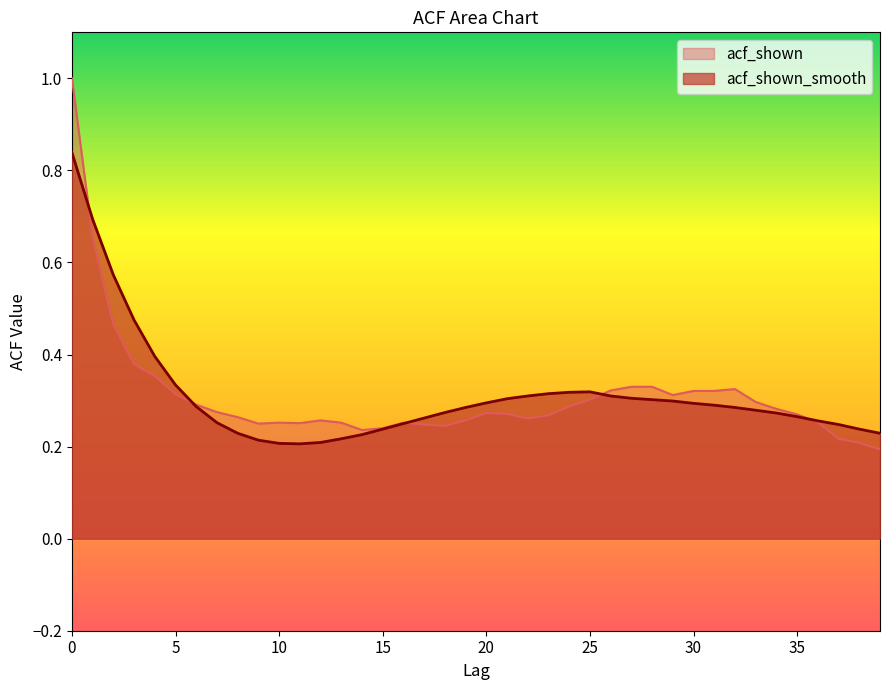

Reading right to left, transcribe all the data shown in this chart.

acf_shown: 39=0.2	38=0.2	37=0.2	36=0.3	35=0.3	34=0.3	33=0.3	32=0.3	31=0.3	30=0.3	29=0.3	28=0.3	27=0.3	26=0.3	25=0.3	24=0.3	23=0.3	22=0.3	21=0.3	20=0.3	19=0.3	18=0.2	17=0.2	16=0.3	15=0.2	14=0.2	13=0.3	12=0.3	11=0.3	10=0.3	9=0.2	8=0.3	7=0.3	6=0.3	5=0.3	4=0.4	3=0.4	2=0.5	1=0.7	0=1.0
acf_shown_smooth: 39=0.2	38=0.2	37=0.2	36=0.3	35=0.3	34=0.3	33=0.3	32=0.3	31=0.3	30=0.3	29=0.3	28=0.3	27=0.3	26=0.3	25=0.3	24=0.3	23=0.3	22=0.3	21=0.3	20=0.3	19=0.3	18=0.3	17=0.3	16=0.2	15=0.2	14=0.2	13=0.2	12=0.2	11=0.2	10=0.2	9=0.2	8=0.2	7=0.3	6=0.3	5=0.3	4=0.4	3=0.5	2=0.6	1=0.7	0=0.8